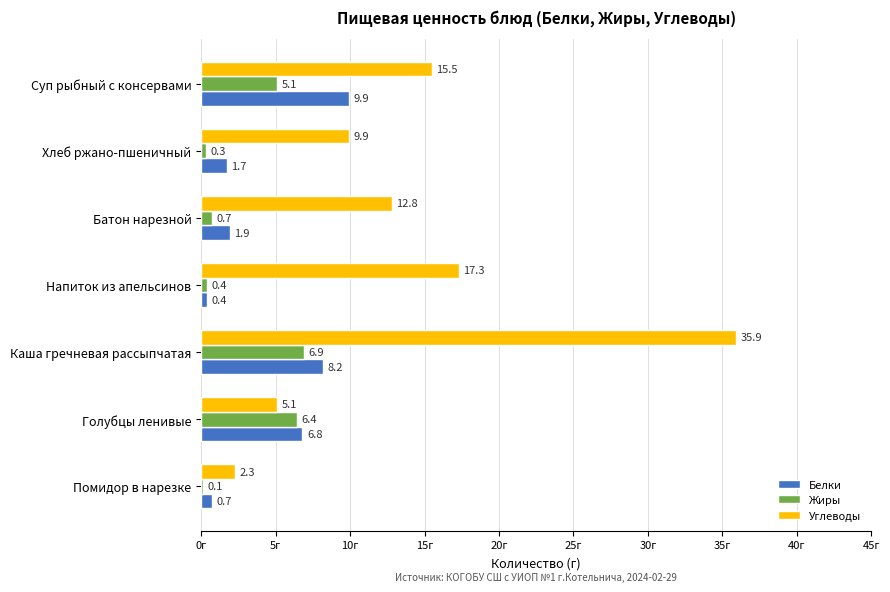

At which category is the sum across all series the highest?

Каша гречневая рассыпчатая